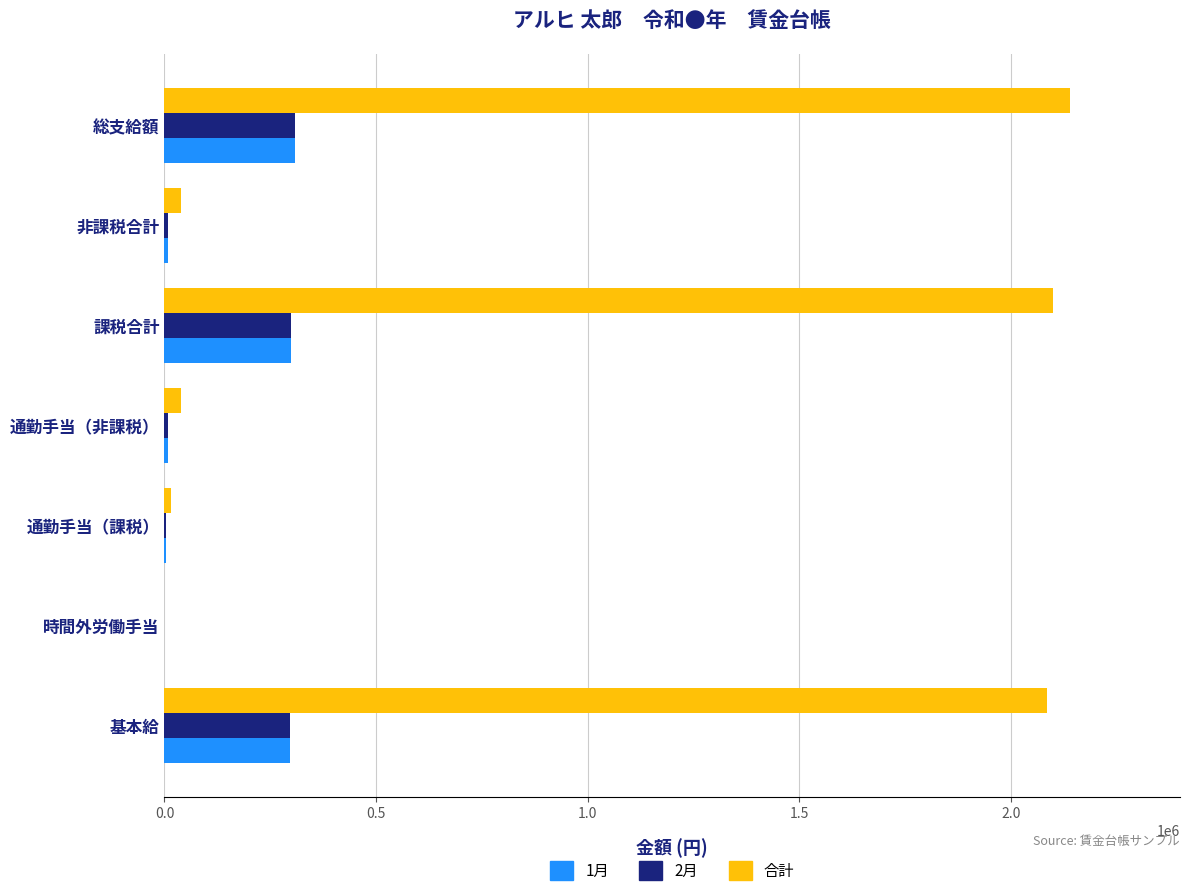

What is the sum of all 1月 values?

924000